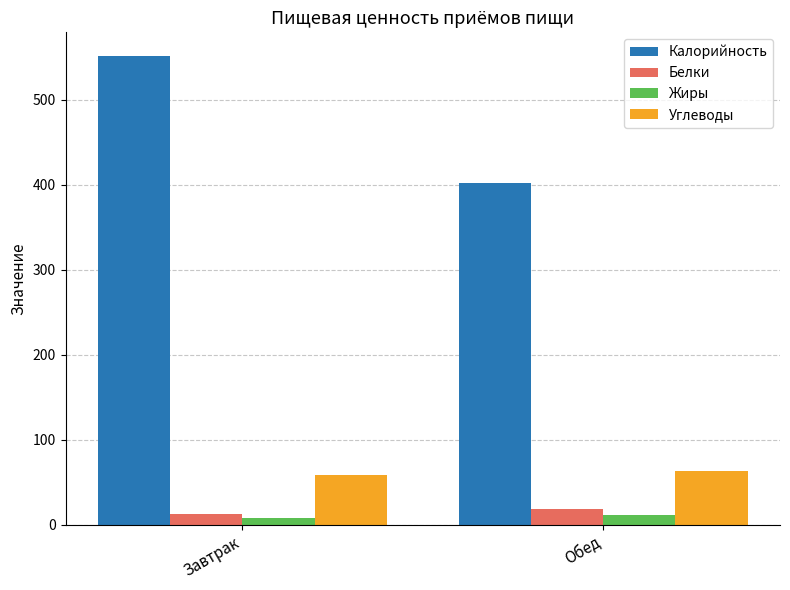

At which label is Калорийность closest to 476?

Обед